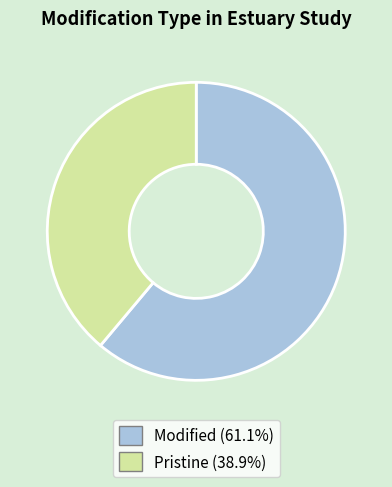

True or false: Modified accounts for 69% of the total.

False